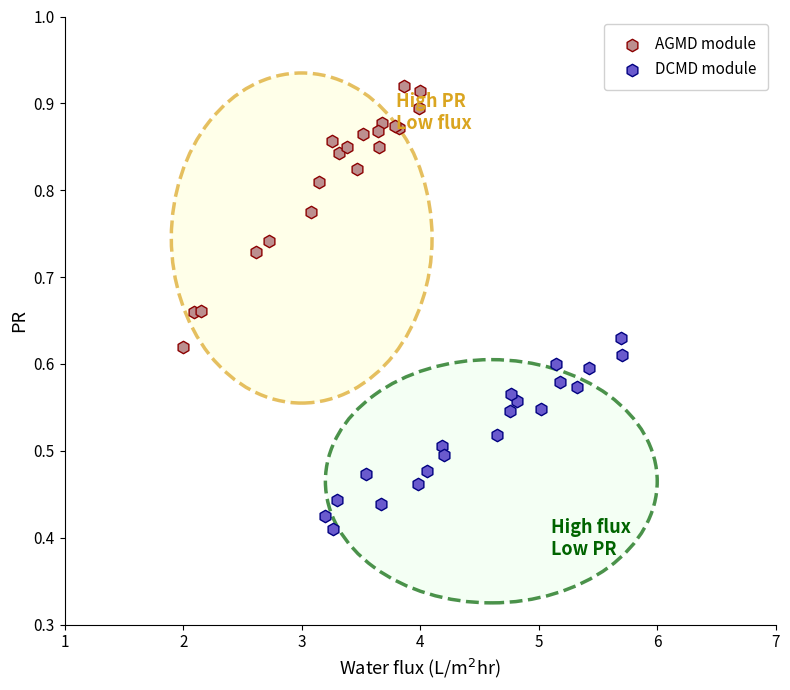

What are all the series names shown in the legend?

AGMD module, DCMD module